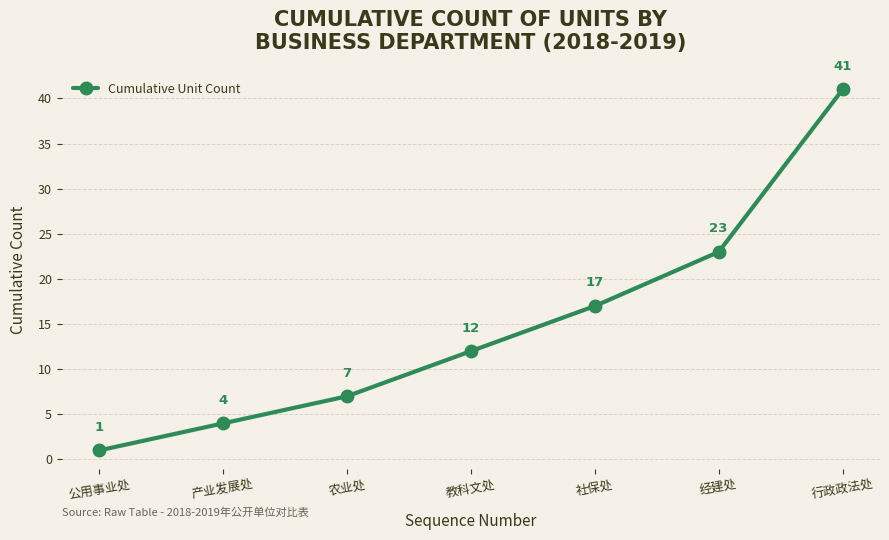

How many lines are shown in the chart?

1